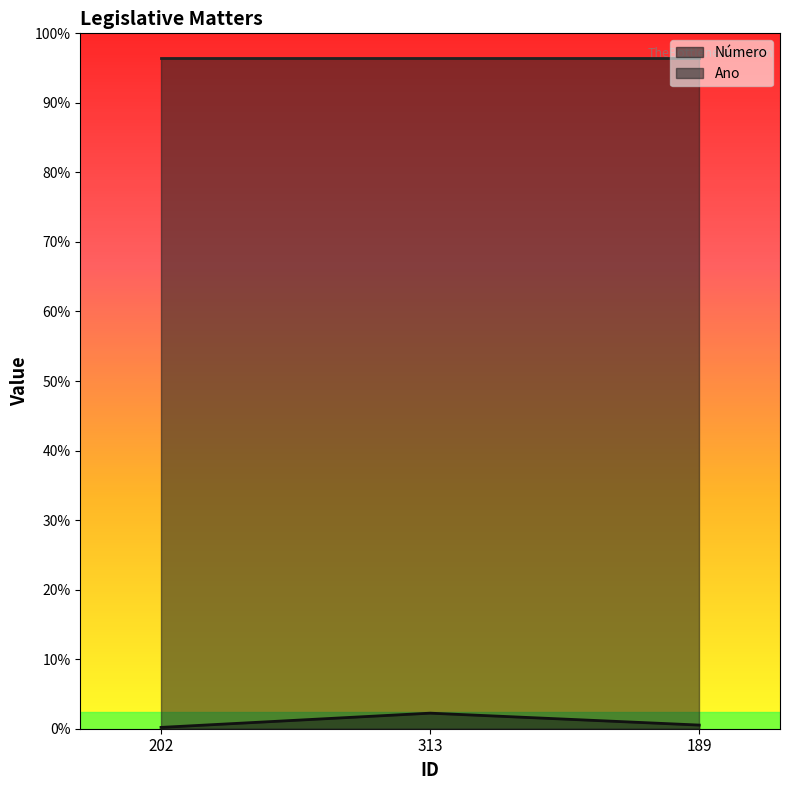

Is it true that the value at 313 is 47?

True